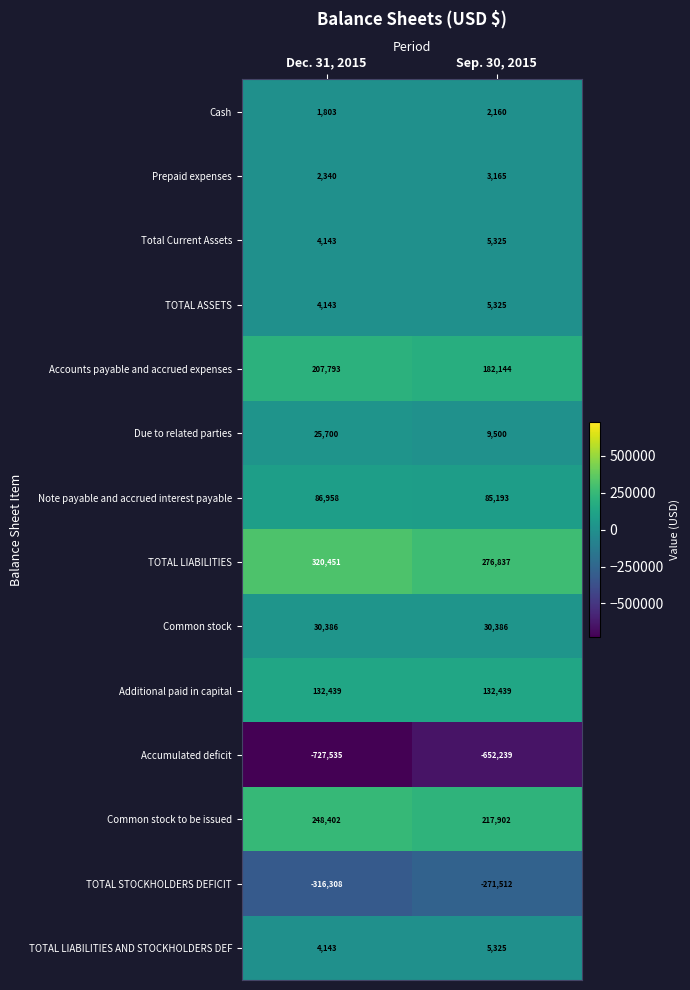

Rank the categories by Due to related parties value from lowest to highest.

Sep. 30, 2015, Dec. 31, 2015